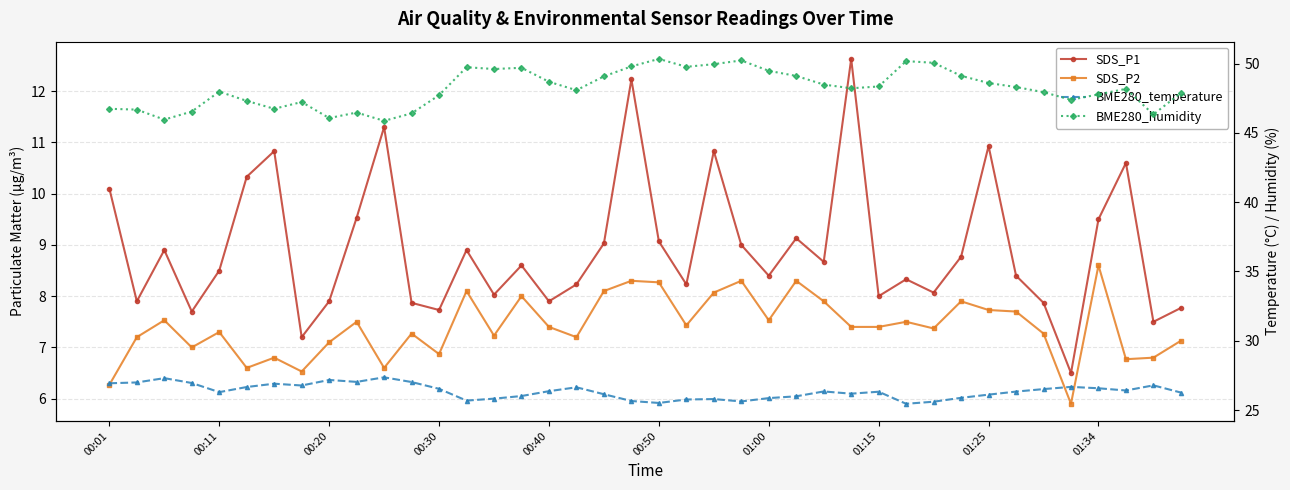

True or false: BME280_humidity and SDS_P2 cross at least once.

False